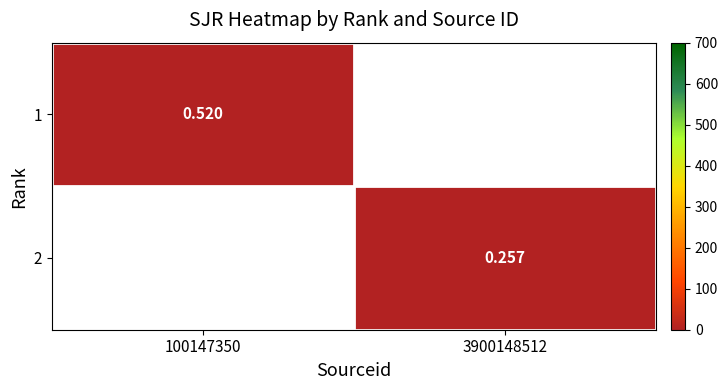

Is the value of 2 at 3900148512 greater than the value of 1 at 100147350?

No